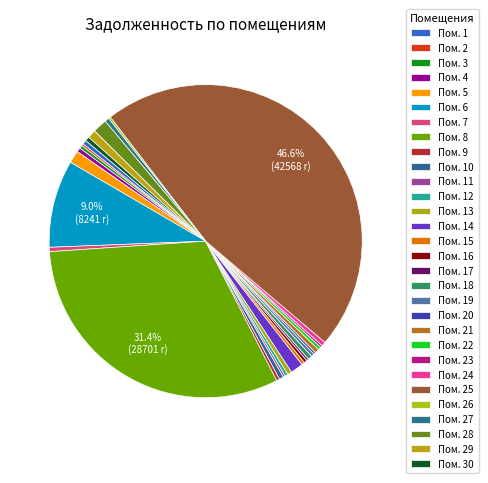

How many slices are in this pie chart?

30